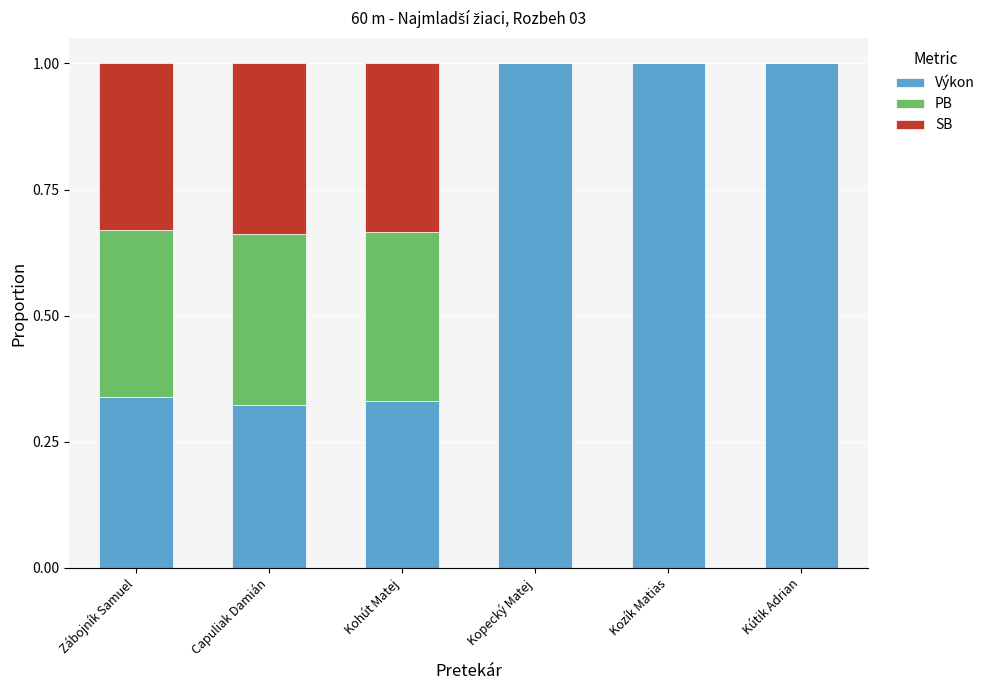

What is the sum of the Výkon values at Kopecký Matej and Kútik Adrian?

2.0